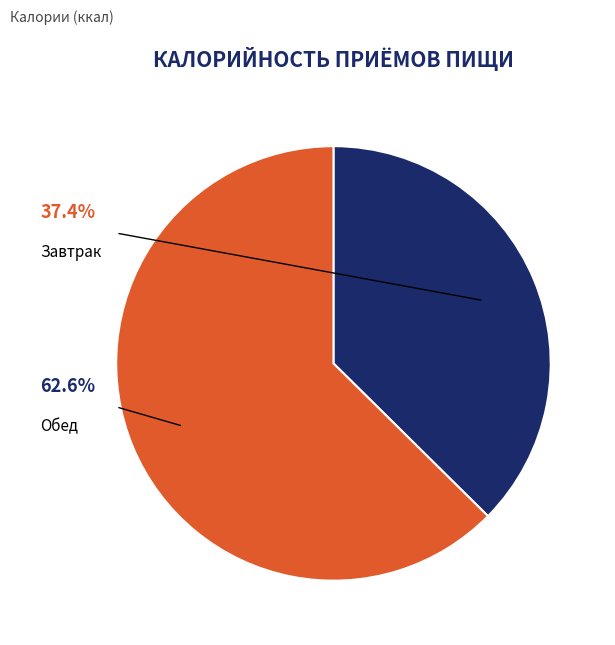

Which category has the smallest portion of the pie?

Завтрак